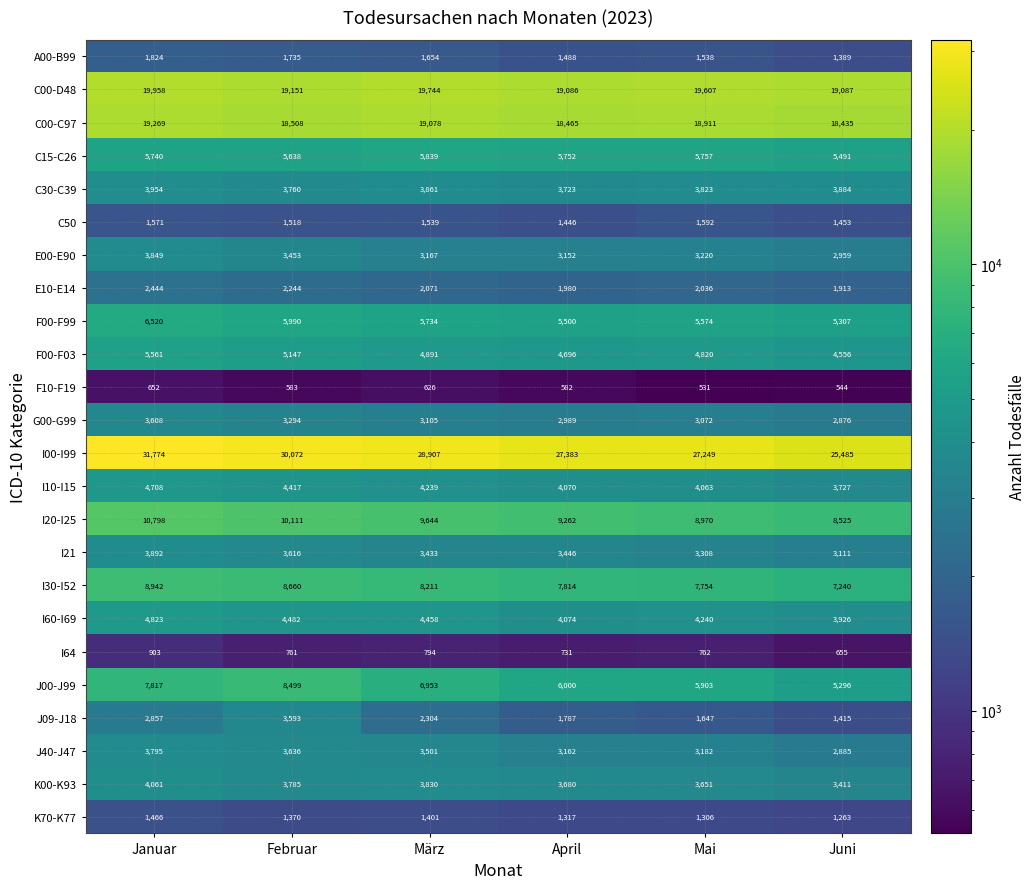

Count the number of categories in the chart.

6